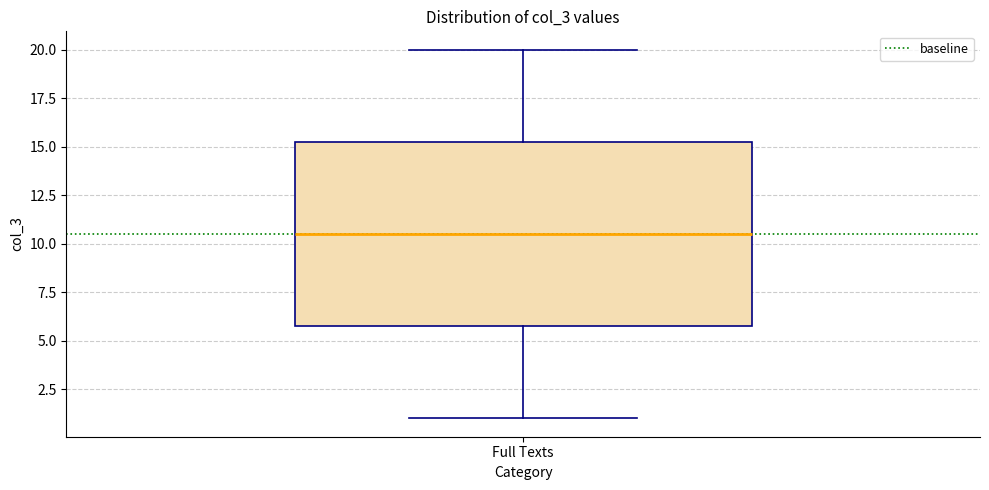

Transcribe this box plot: give where the median line is, the range the box spans, and where the two whiskers end, as read against the y-axis. The values are not printed on the chart, so give them approximately, as read against the axis.

median 10.5, box 6.0 to 15.5, whiskers 1.0 to 20.0